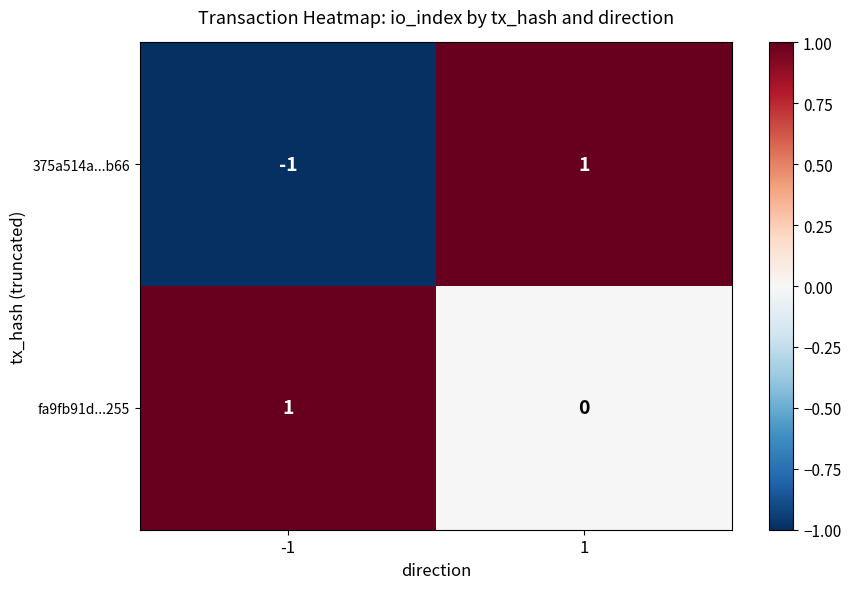

How many distinct data groups are displayed?

2